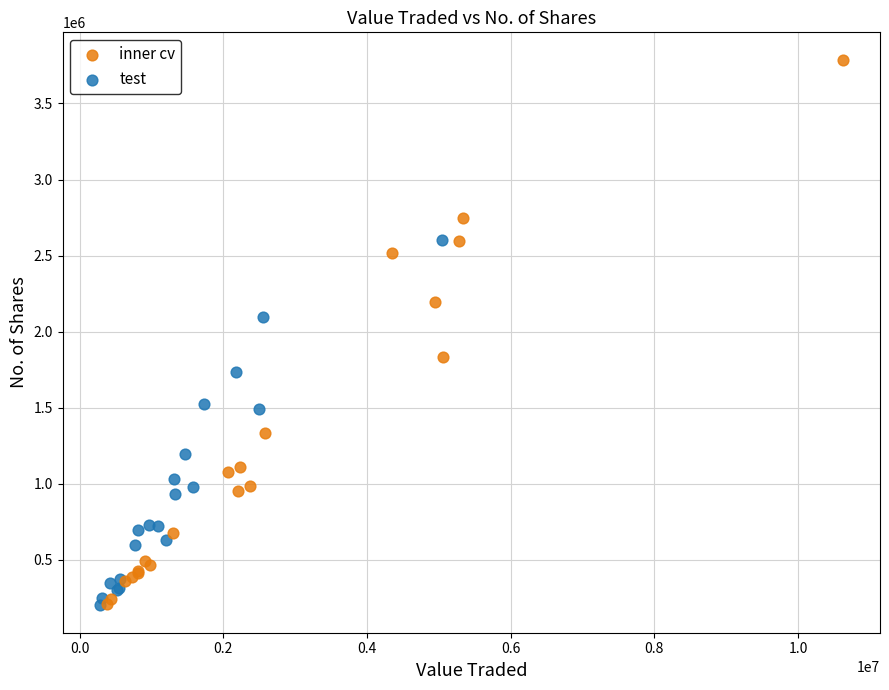

Which series has the largest Y range (max minus min)?

inner cv